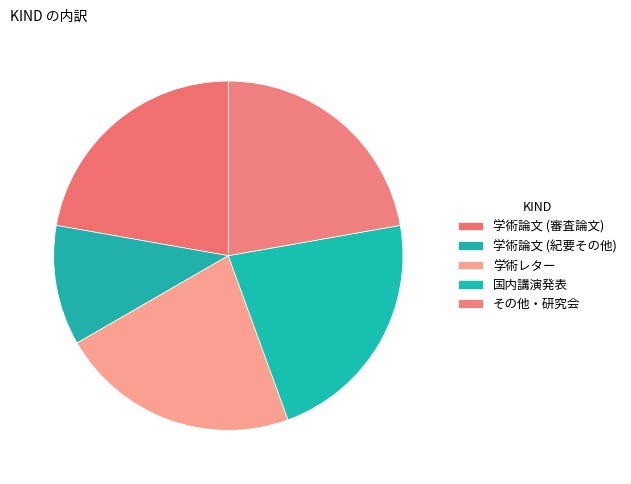

Is その他・研究会 the majority of the pie?

No